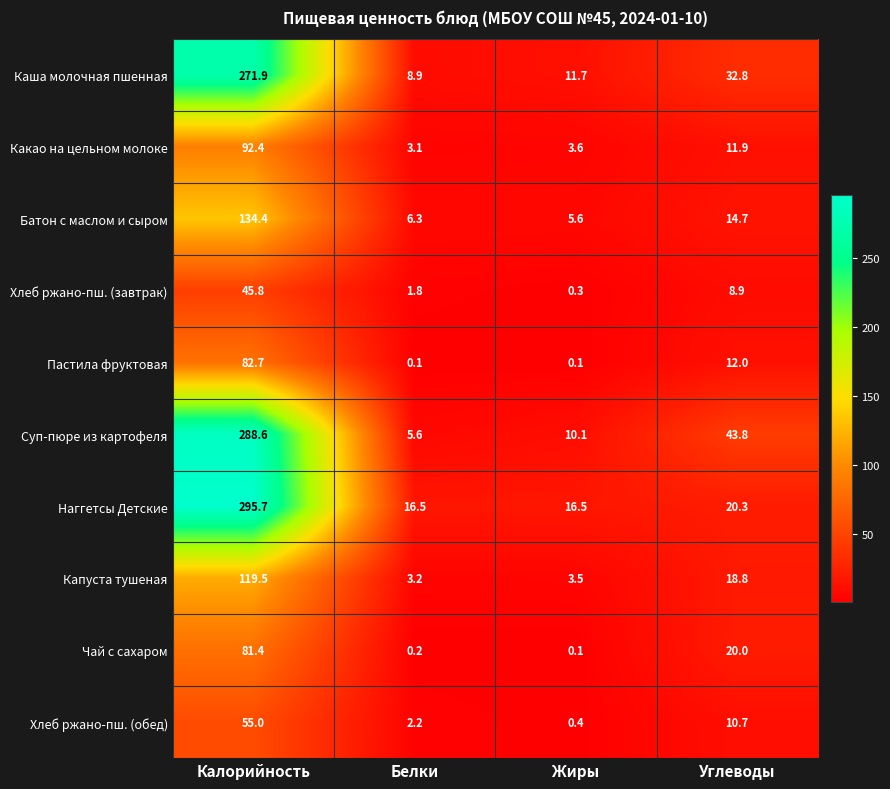

What is the highest value of the Пастила фруктовая series?

82.7